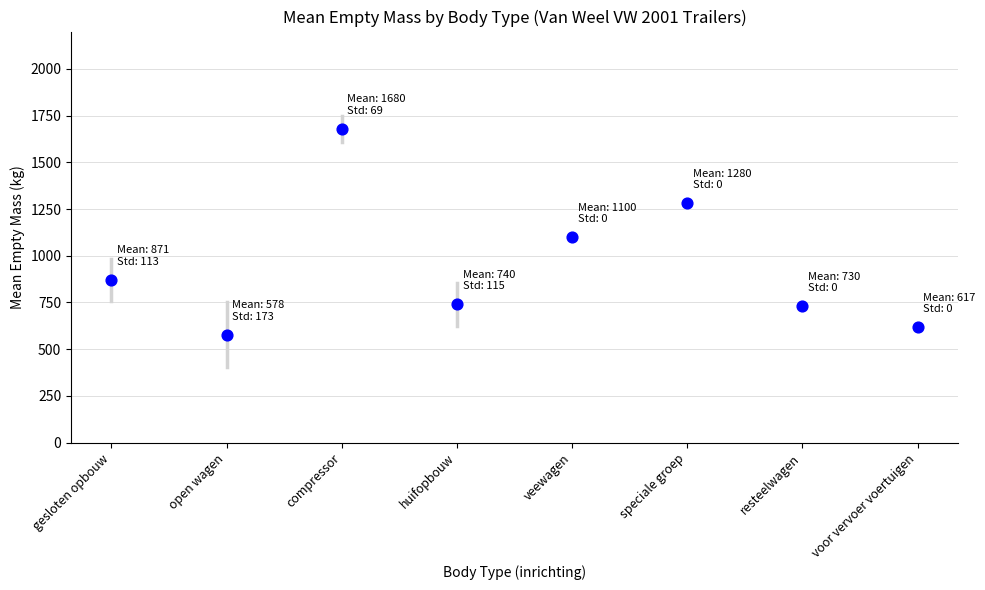

What is the range of Y values (max minus min)?

1102